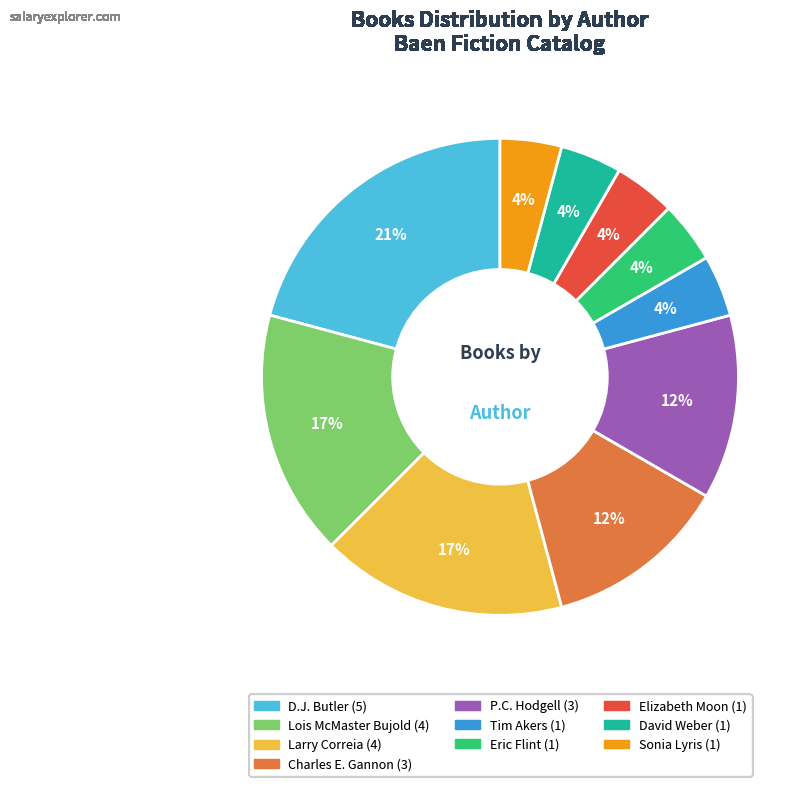

Combined, do Eric Flint and Lois McMaster Bujold account for over 50%?

No